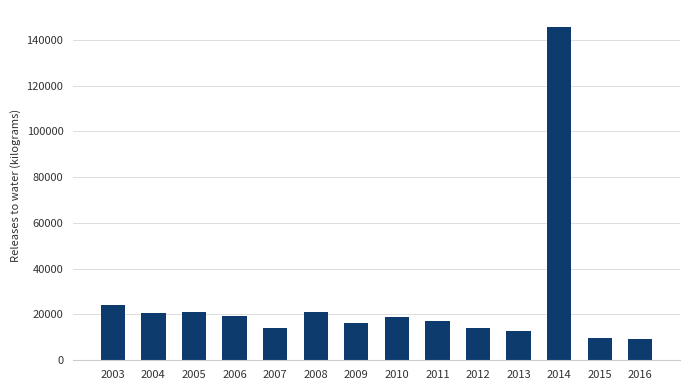

What is the minimum value shown in the chart?

9207.6